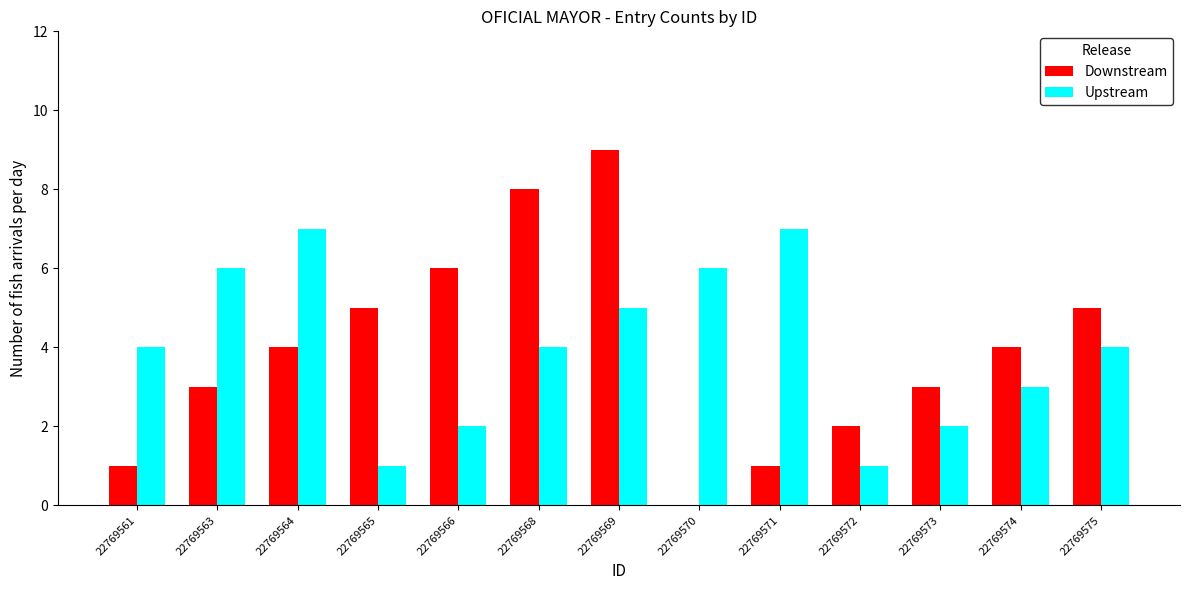

Reading left to right, what are all the values shown in this chart?

Downstream: 1	3	4	5	6	8	9	0	1	2	3	4	5
Upstream: 4	6	7	1	2	4	5	6	7	1	2	3	4